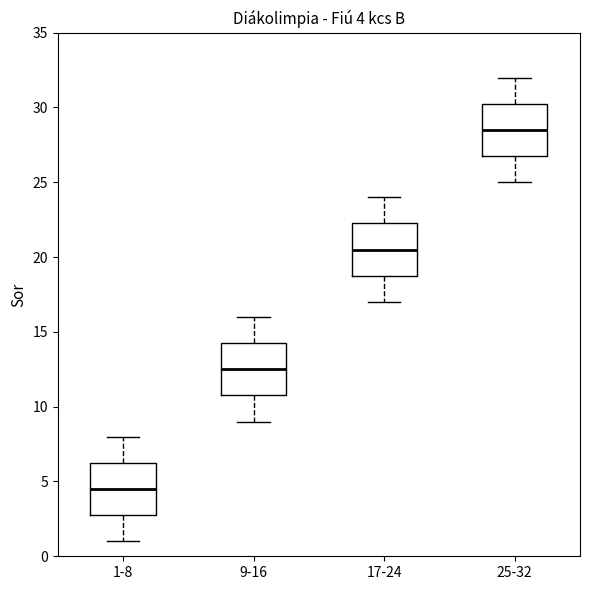

Which box's median line is the highest?

25-32